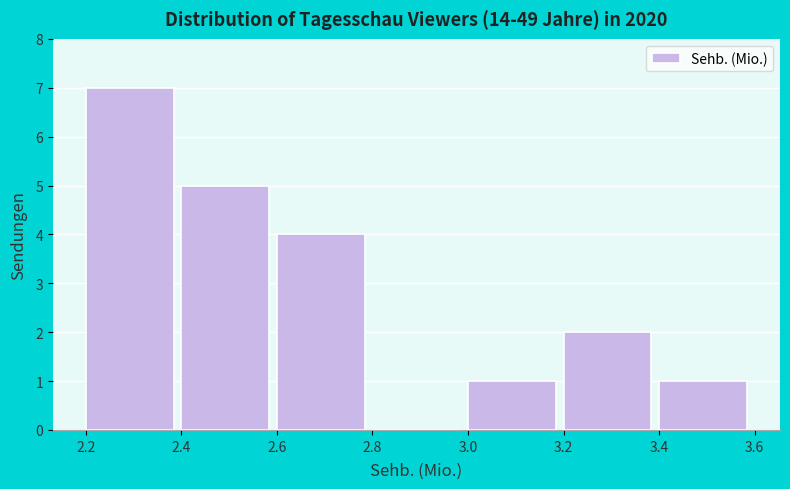

Over which range of the x-axis is the bar tallest?

2.2 to 2.4